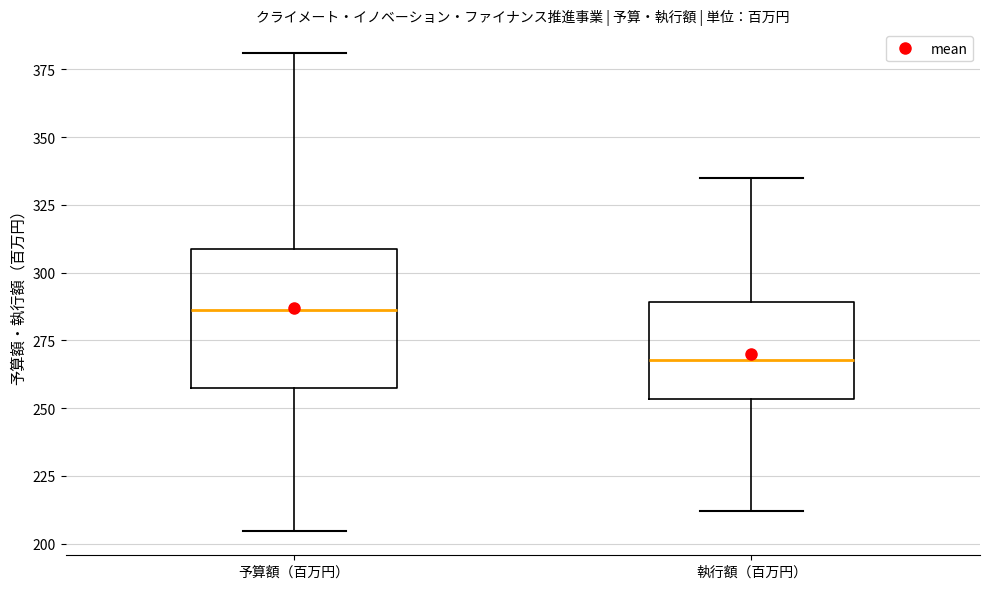

Reading left to right, transcribe this box plot: for each box, give where its median line is, the range the box spans, and where its two whiskers end, as read against the y-axis. The values are not printed on the chart, so give them approximately, as read against the axis.

予算額（百万円）: median 285, box 255 to 310, whiskers 205 to 380
執行額（百万円）: median 270, box 255 to 290, whiskers 210 to 335